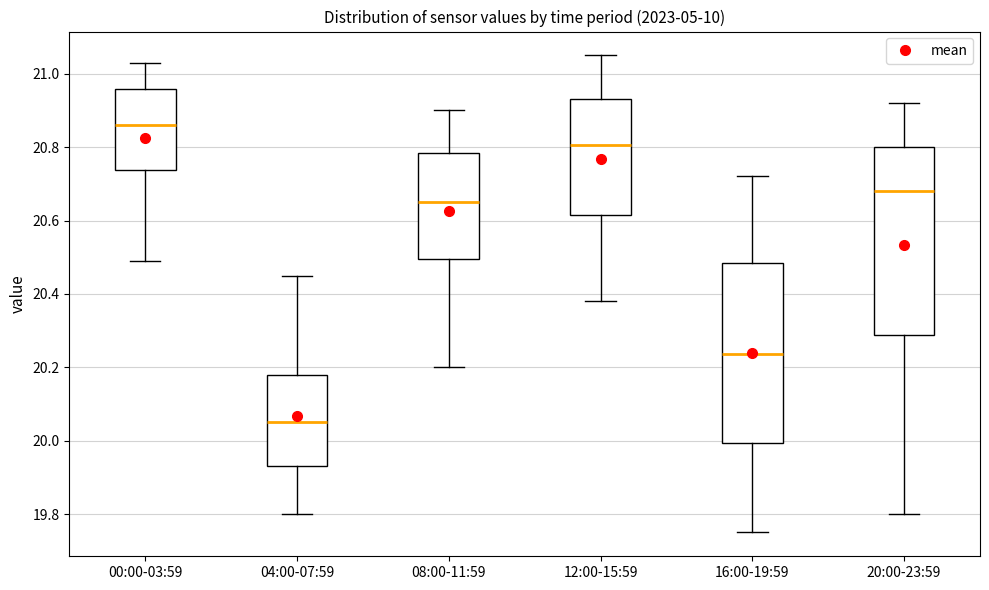

Where does the median line of the box for 12:00-15:59 sit on the y-axis? The values are not printed on the chart, so give them approximately, as read against the axis.

20.80